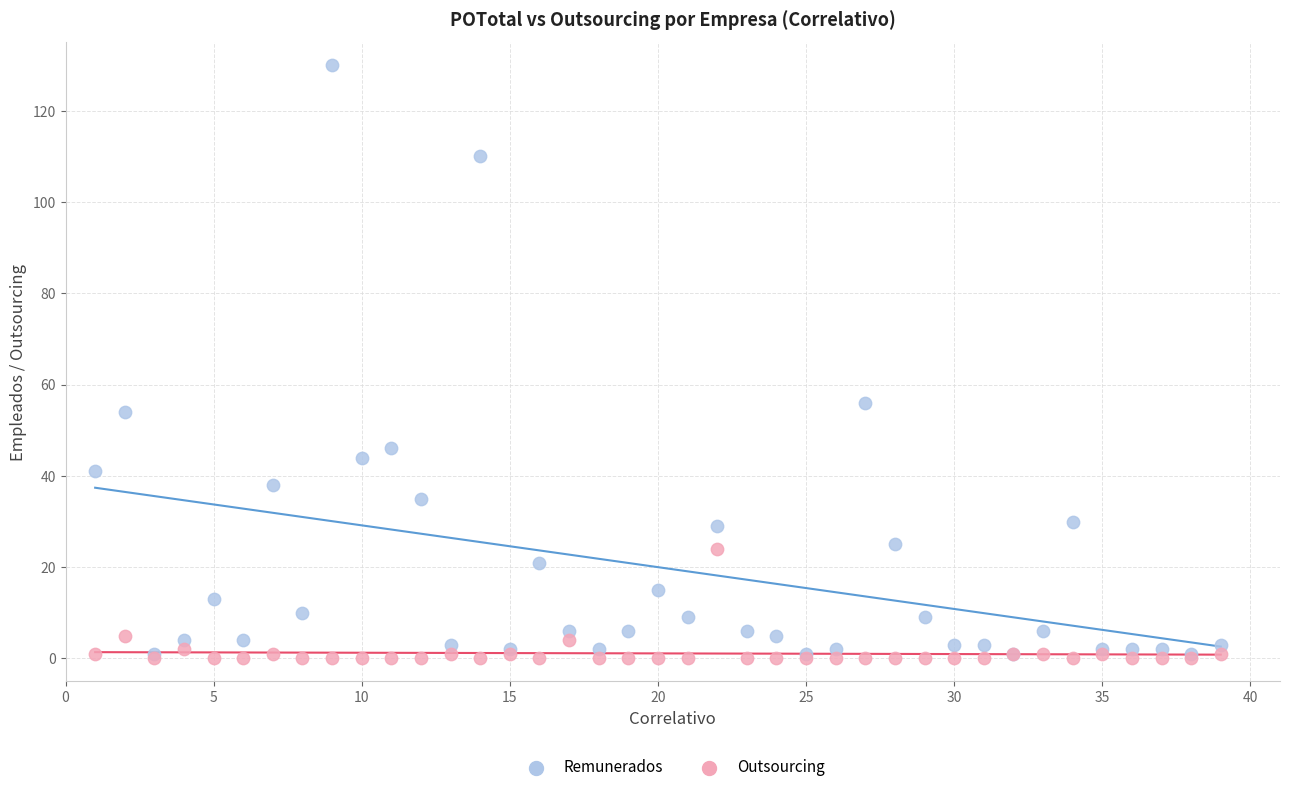

In the Remunerados series, what Y value is closest to 65?

56